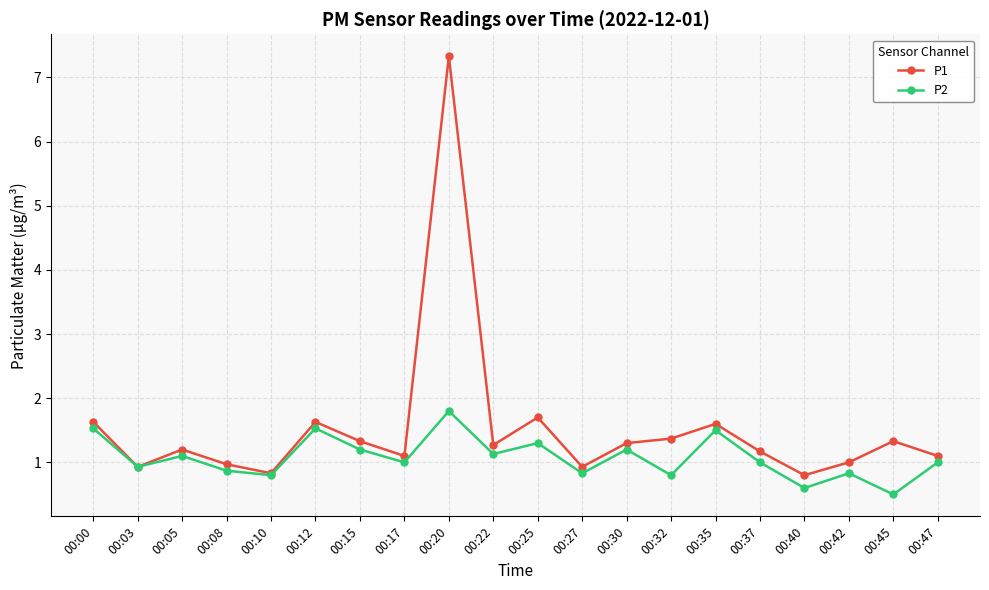

What is the sum of the P2 values at 00:25 and 00:05?

2.4